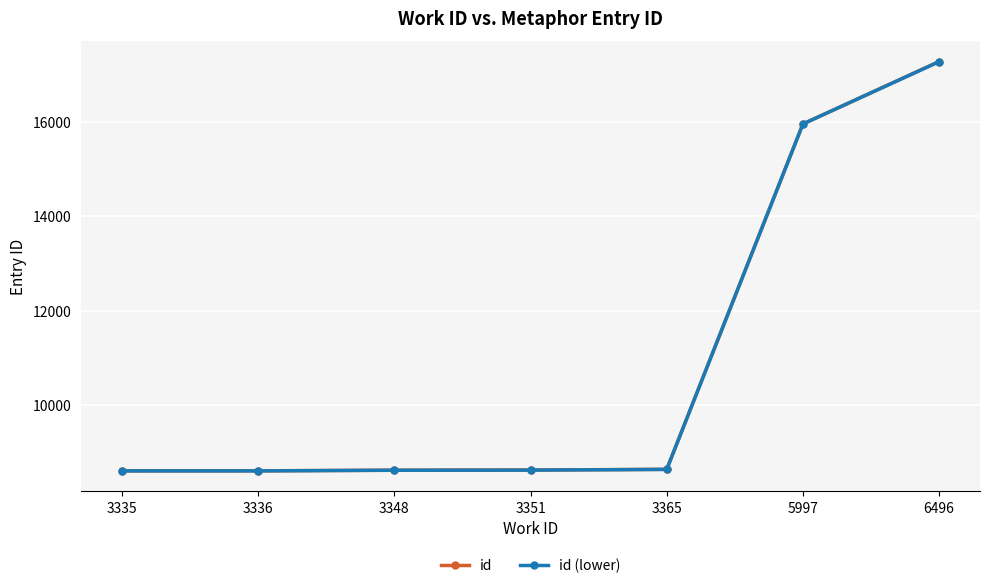

Is it true that id (lower) equals 12578 at 3348?

False